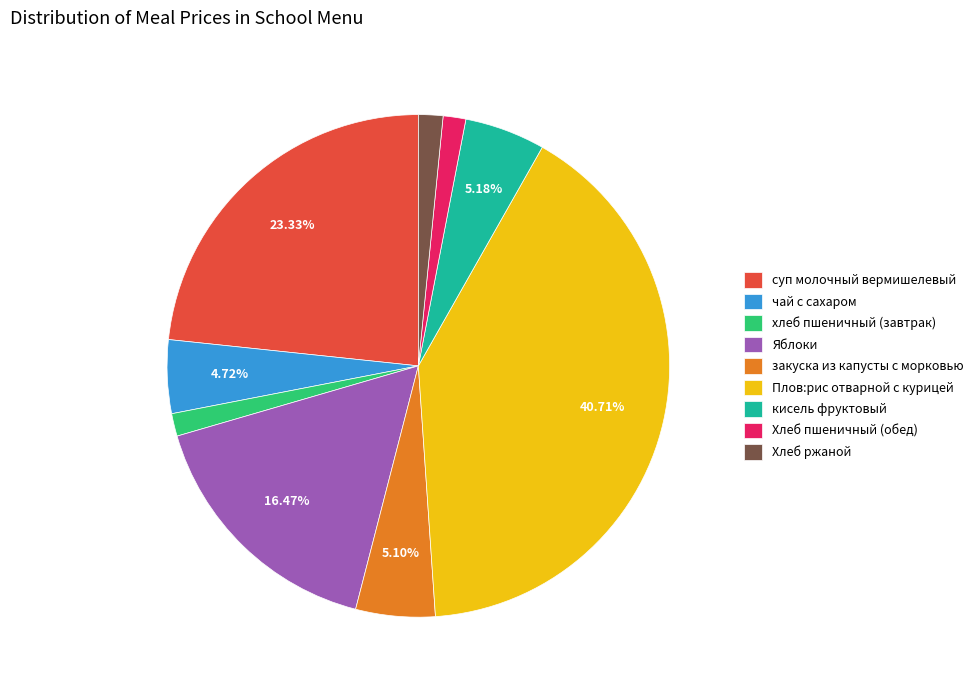

What percentage is the Плов:рис отварной с курицей slice, to the nearest percent?

41%